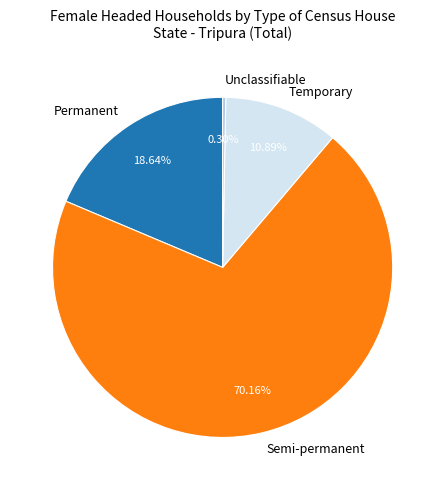

Count the number of slices in the pie.

4